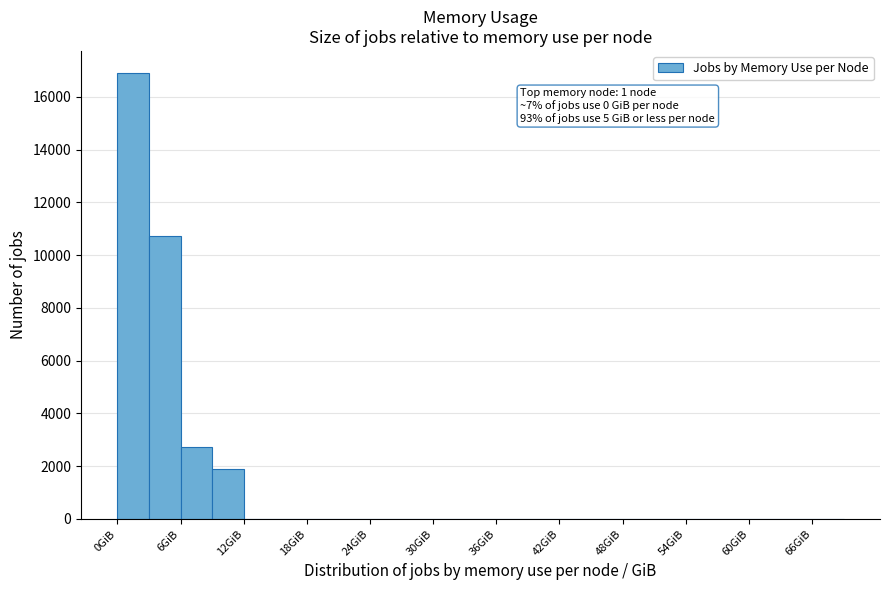

Around what value on the x-axis is the tallest bar? Give the approximate position of its centre, as read against the axis.

2